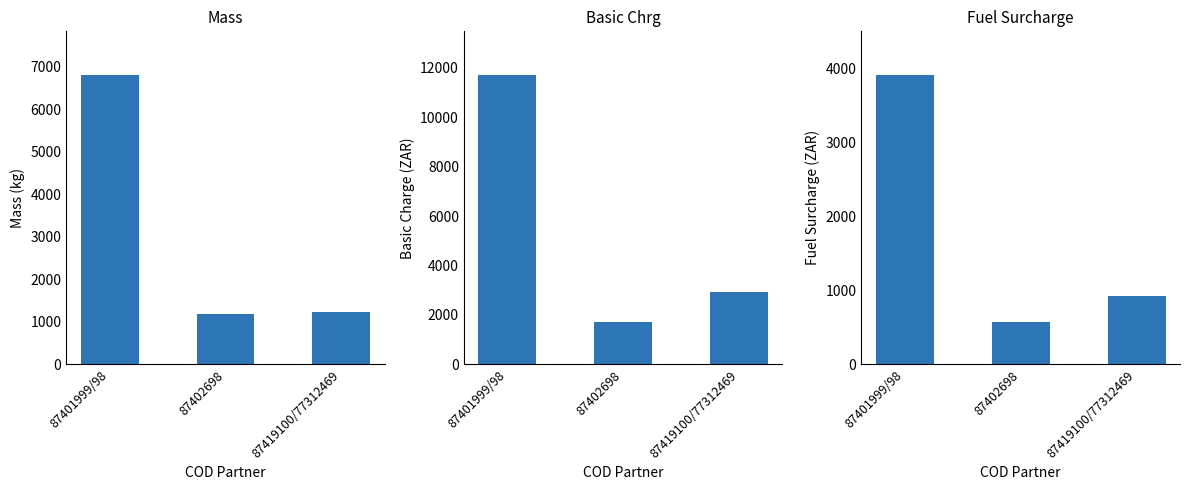

At which label does Basic Chrg reach its minimum?

87402698